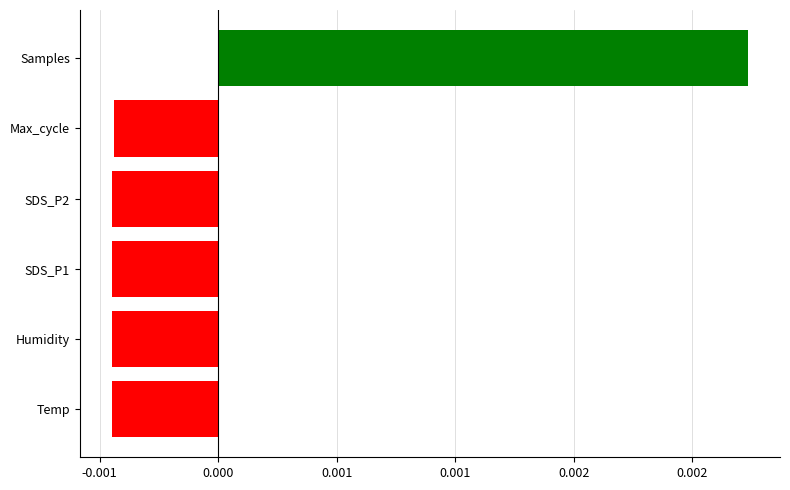

Are the bars horizontal?

Yes